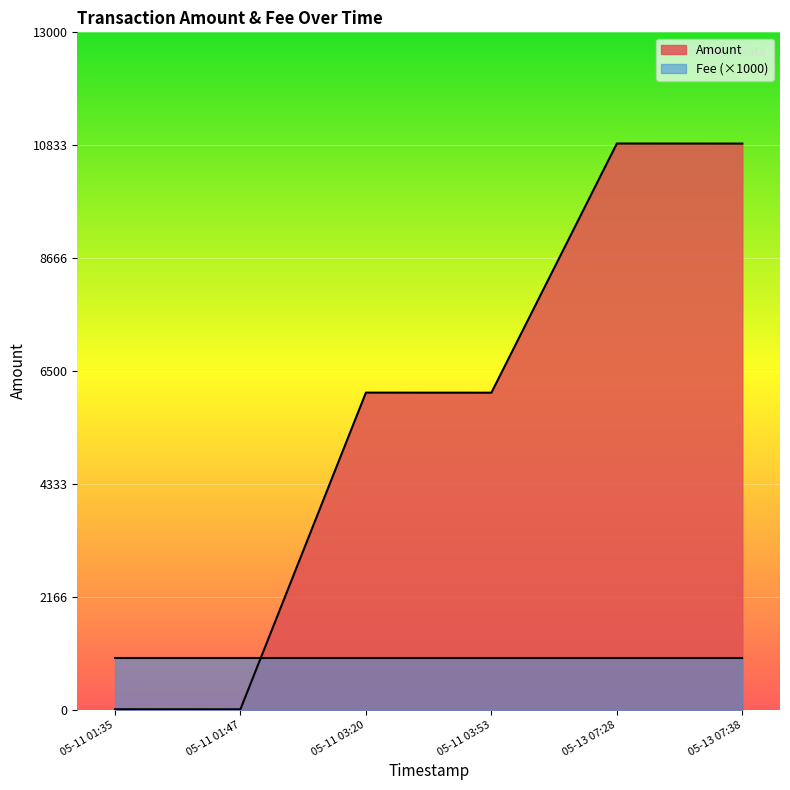

Rank the series by their average value, from lowest to highest.

Fee (×1000), Amount